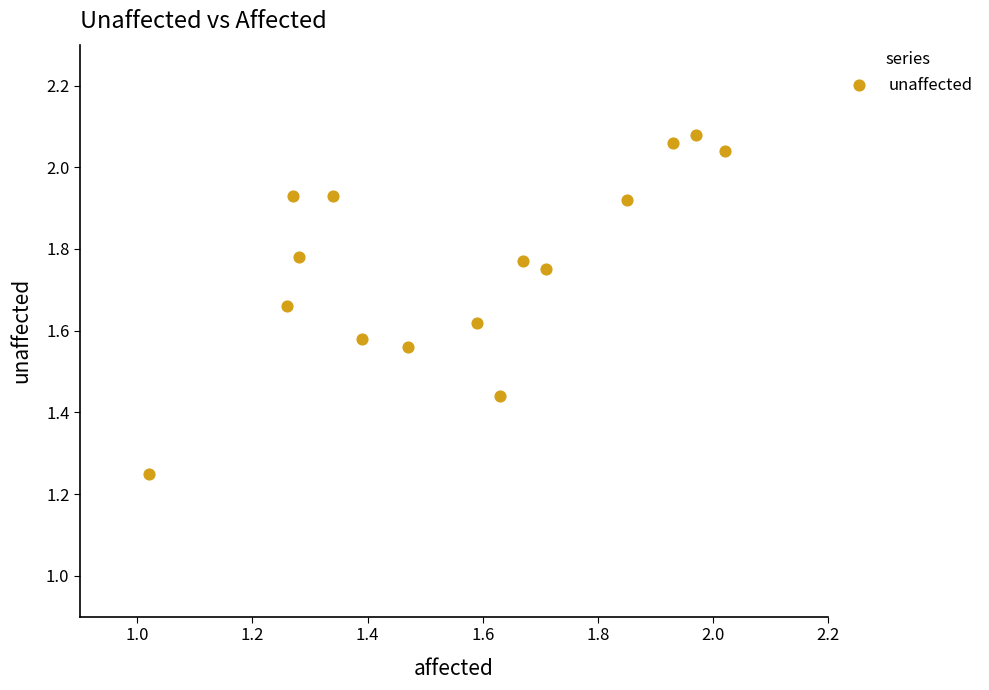

What is the range of Y values (max minus min)?

0.8